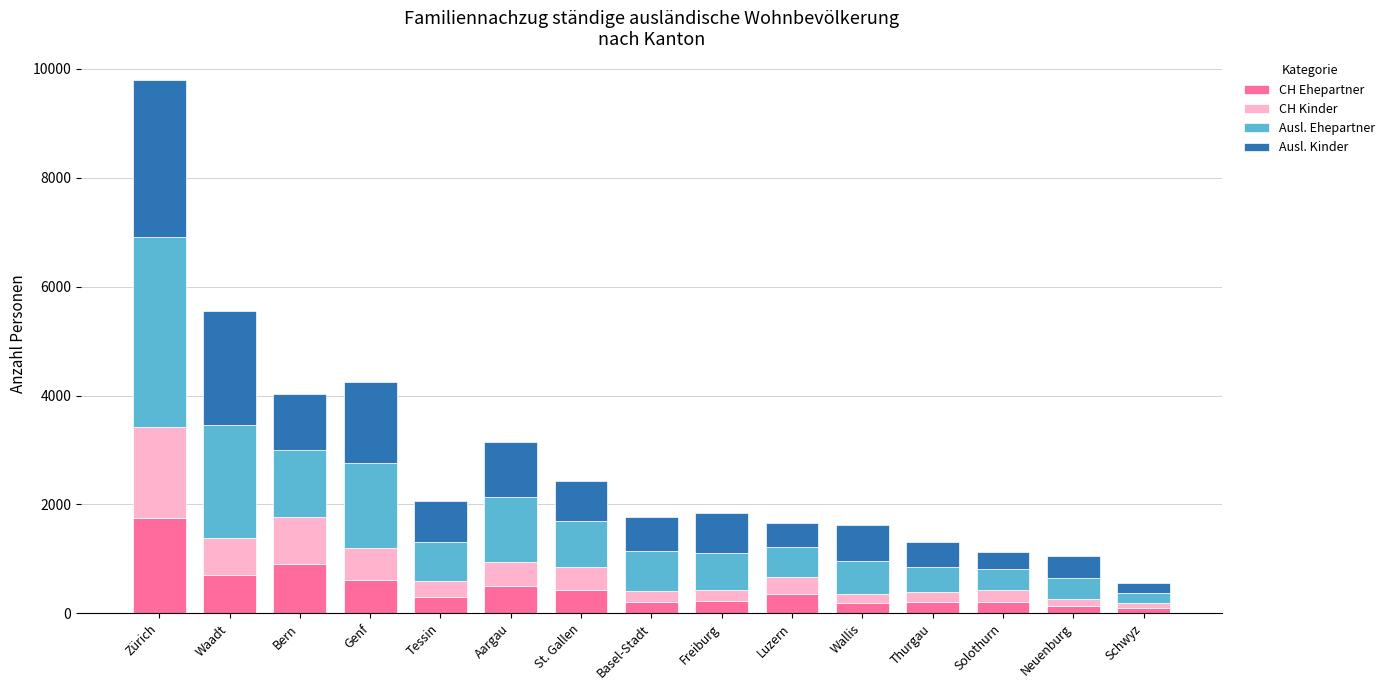

What is the difference between the second highest and minimum values in the CH Ehepartner series?

812